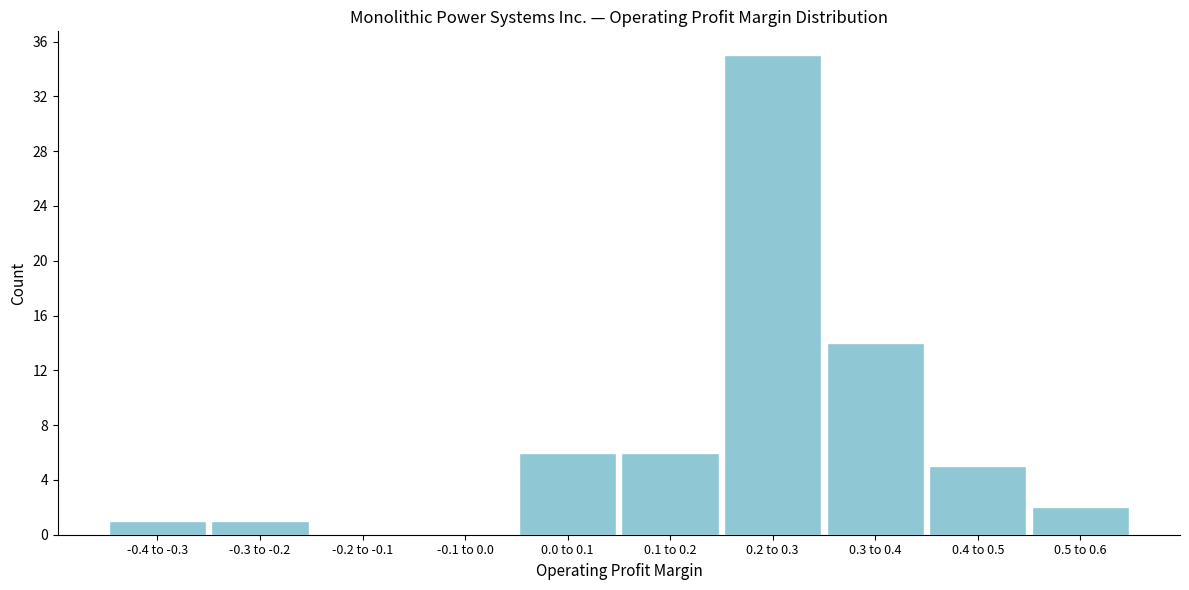

Reading right to left, extract all data points from this chart.

0.5 to 0.6=2	0.4 to 0.5=5	0.3 to 0.4=14	0.2 to 0.3=35	0.1 to 0.2=6	0.0 to 0.1=6	-0.1 to 0.0=0	-0.2 to -0.1=0	-0.3 to -0.2=1	-0.4 to -0.3=1